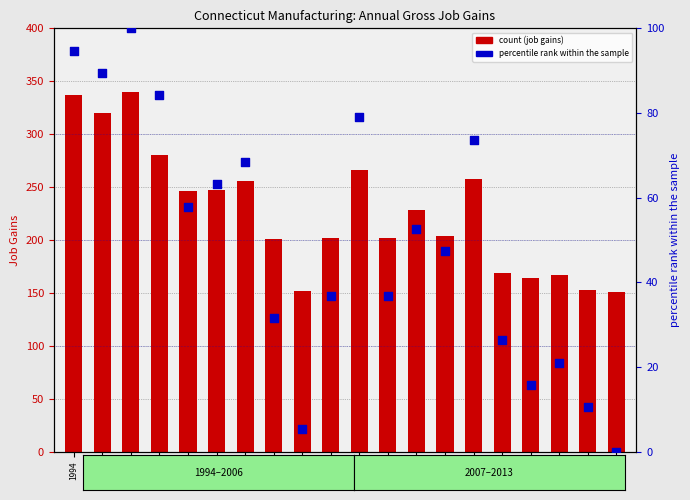

What is the total value across all series at 2005?

238.8